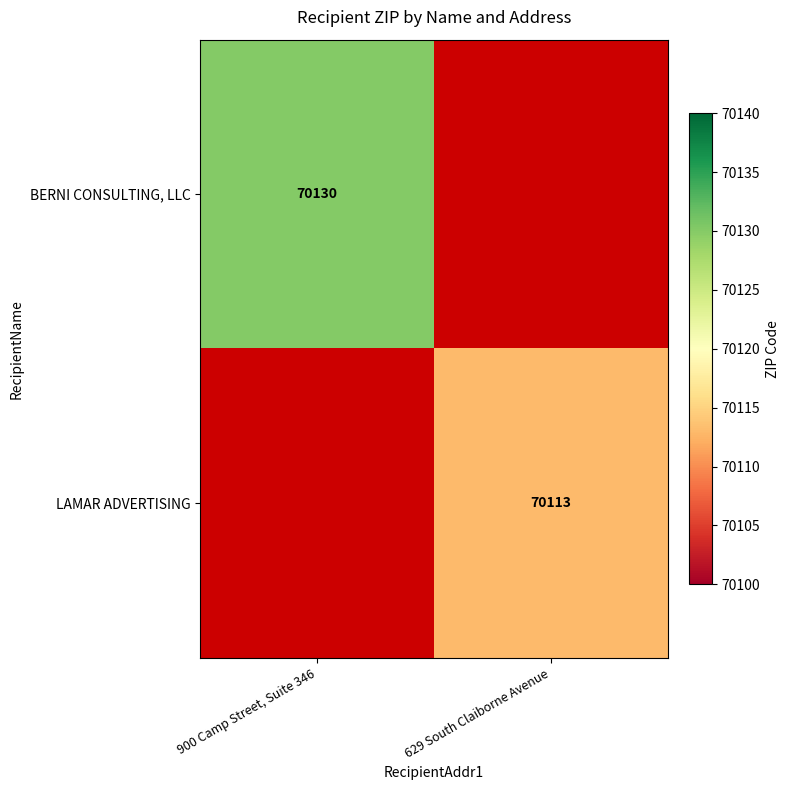

What is the smallest value displayed?

70113.0